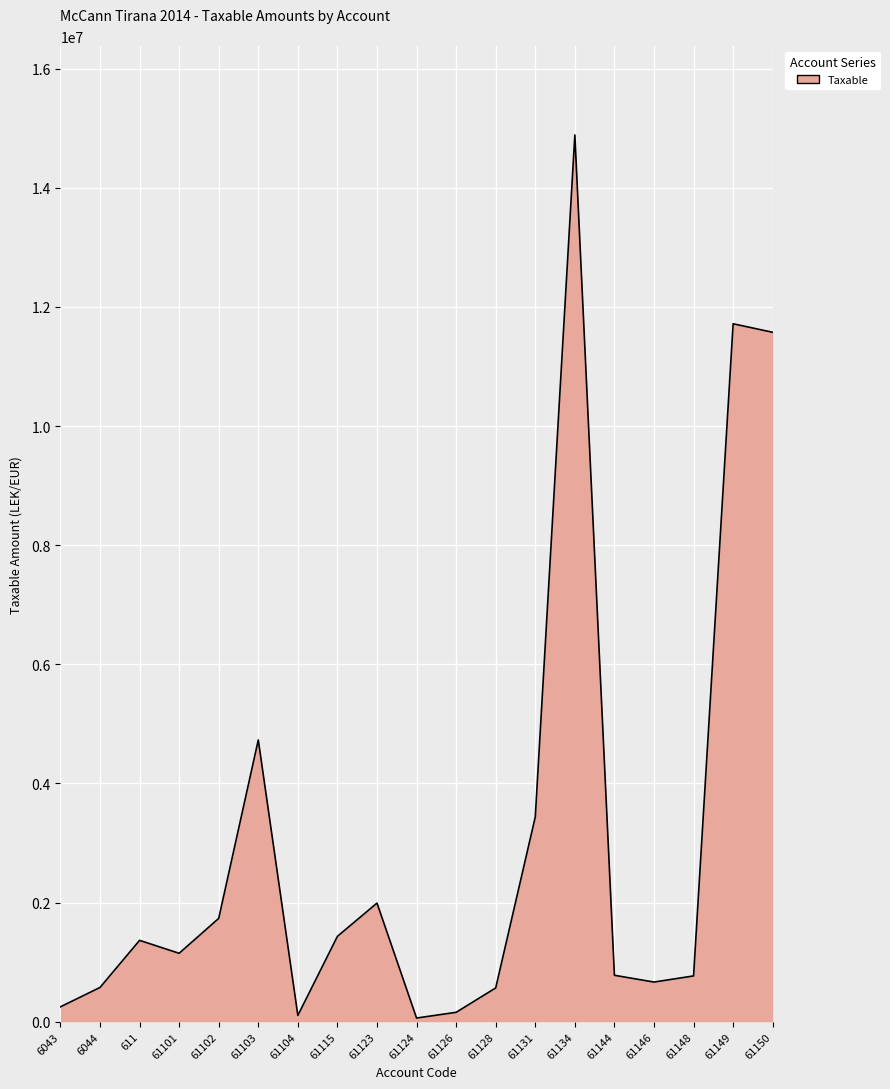

At which category does the data reach its first local valley?

61101